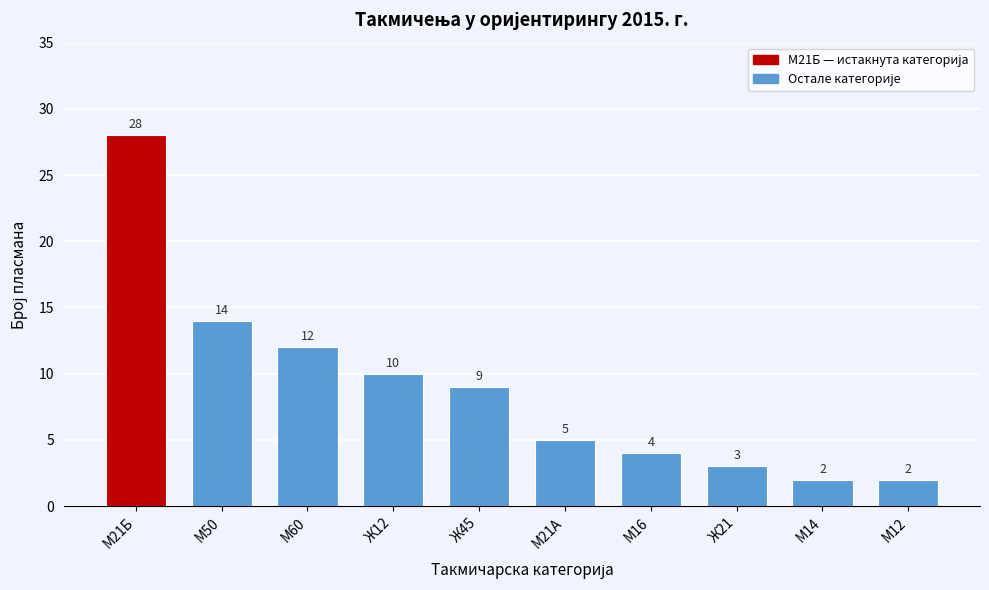

Reading left to right, list all the values displayed in this chart.

28	14	12	10	9	5	4	3	2	2